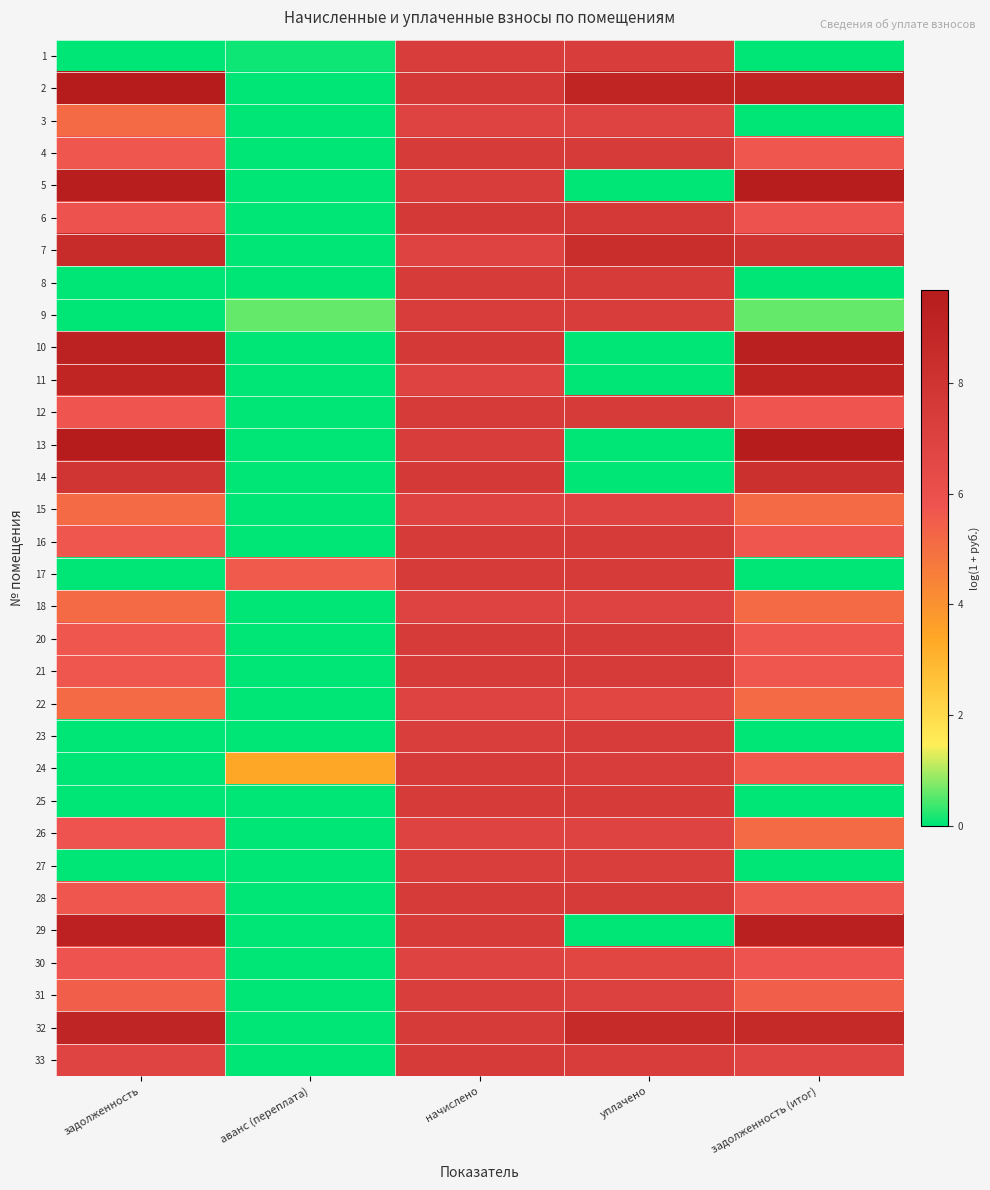

Which has a higher value, уплачено or задолженность (итог)?

уплачено